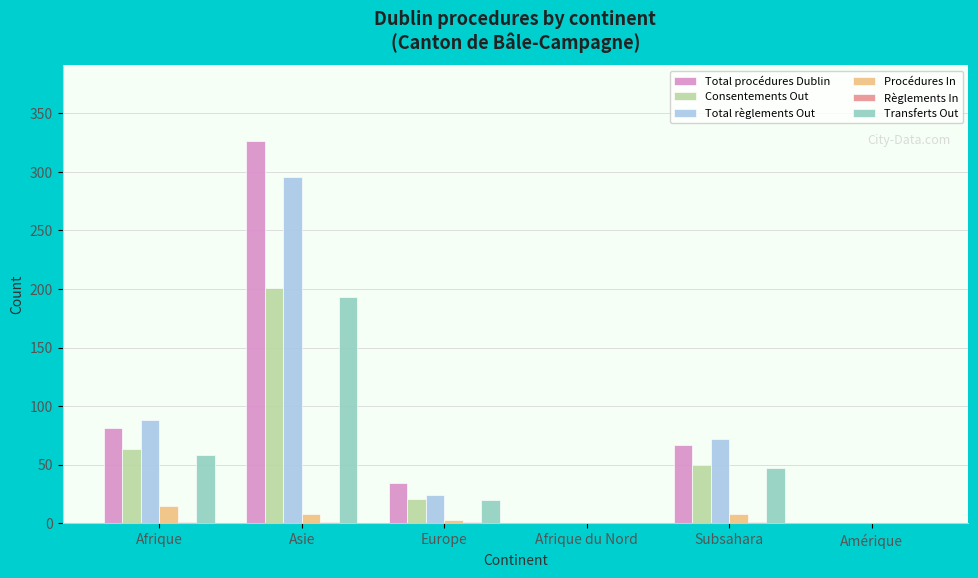

True or false: Total procédures Dublin has a value of 0 at Amérique.

True